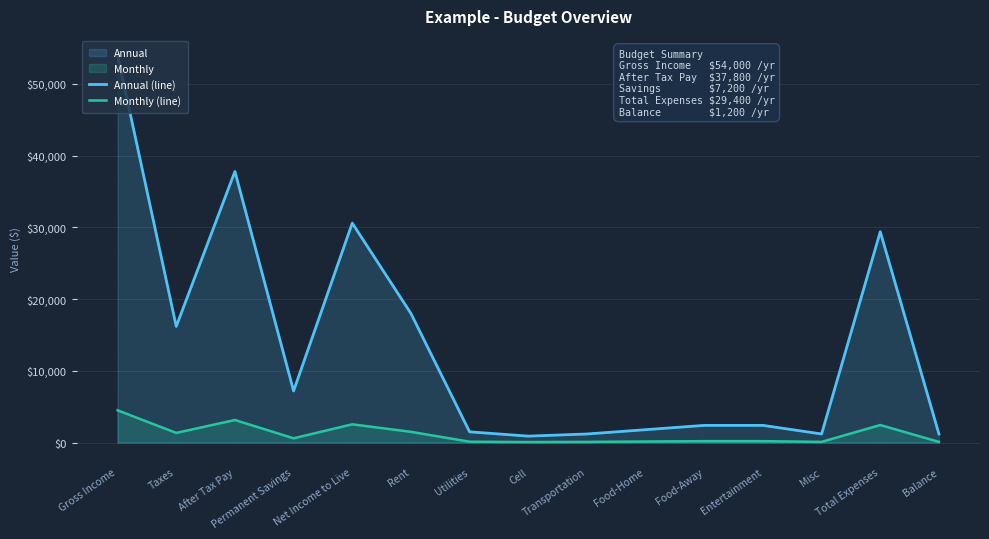

Which label corresponds to the largest value in the chart?

Gross Income